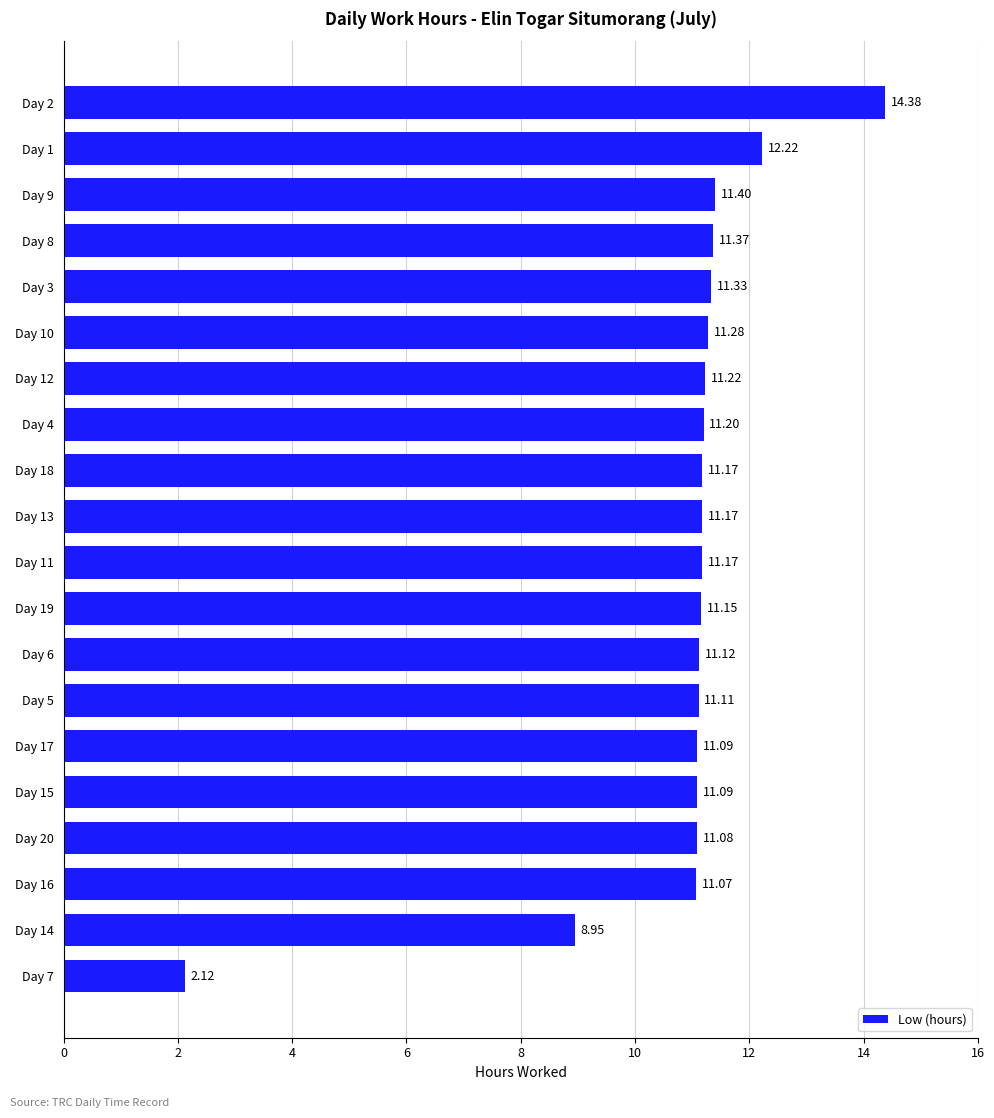

How many bars are there in total?

20